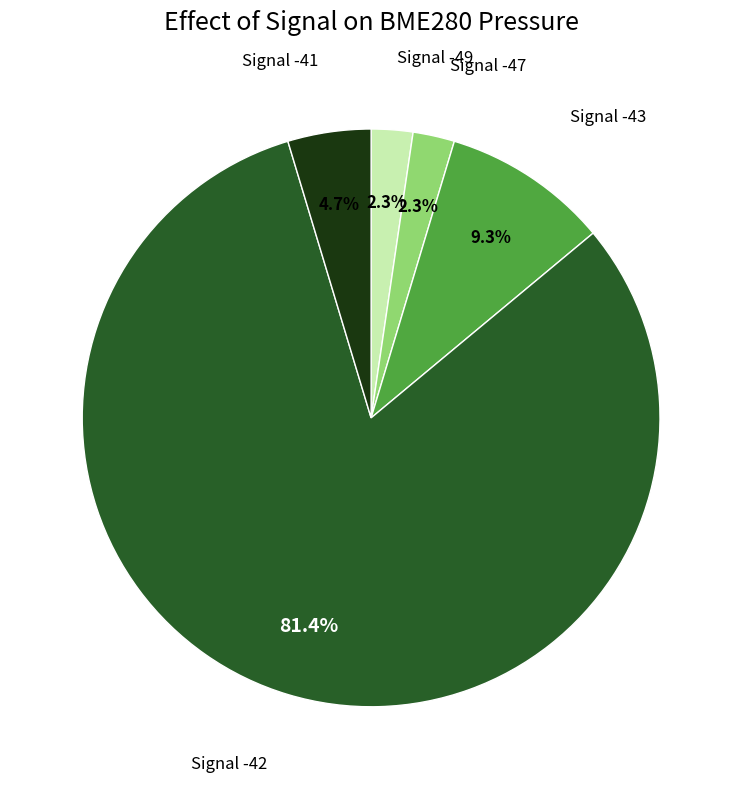

Do Signal -47 and Signal -49 together represent more than half of the pie?

No